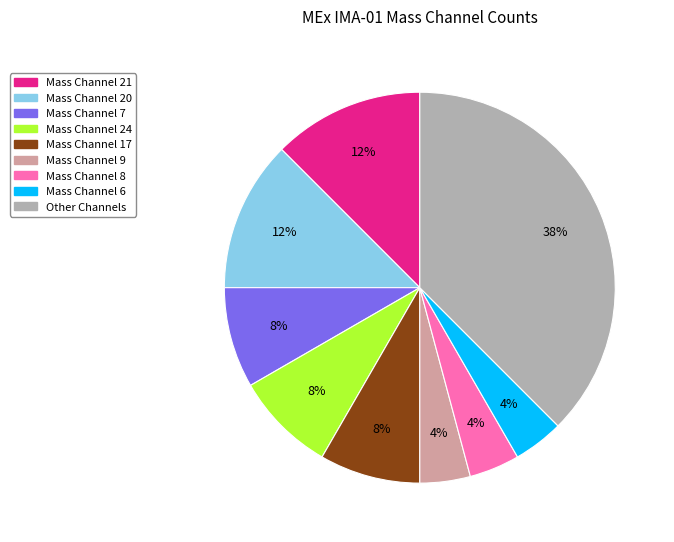

To the nearest percent, what is the average slice percentage?

11%